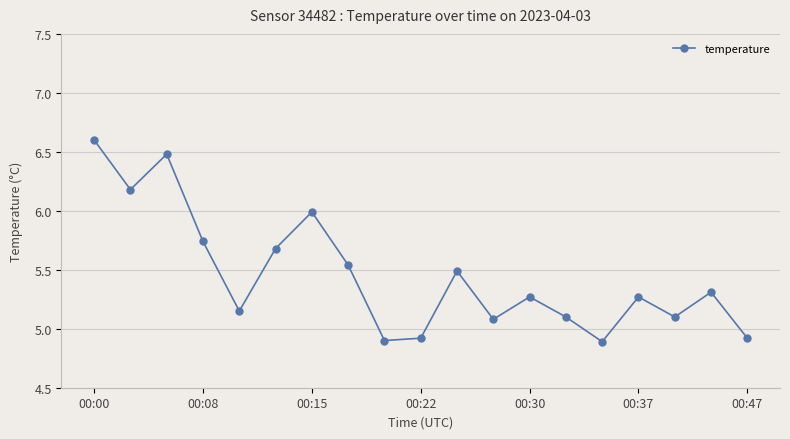

What is the value of the 14th point from the left?

5.1